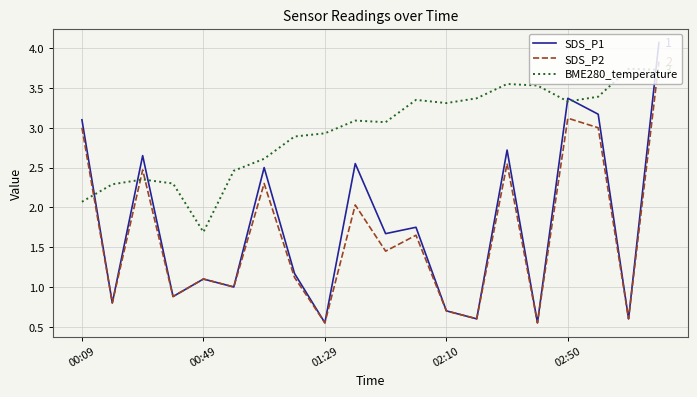

What is the maximum value shown in the chart?

4.1